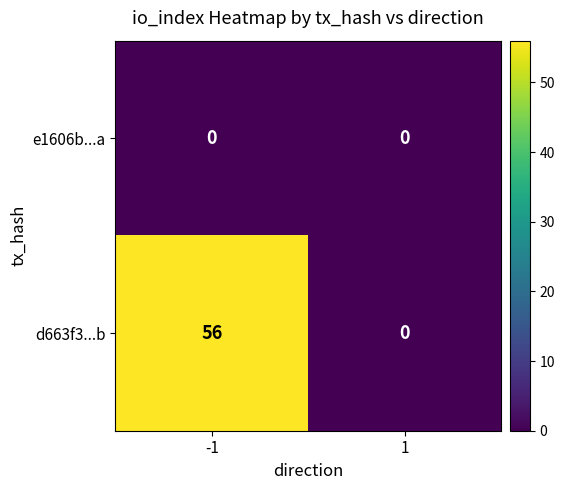

What is the maximum value shown in the chart?

56